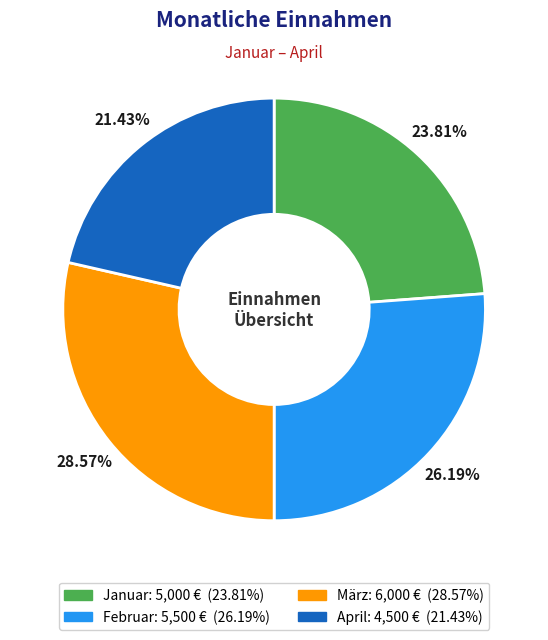

What percentage do Februar and April together represent?

47.6%